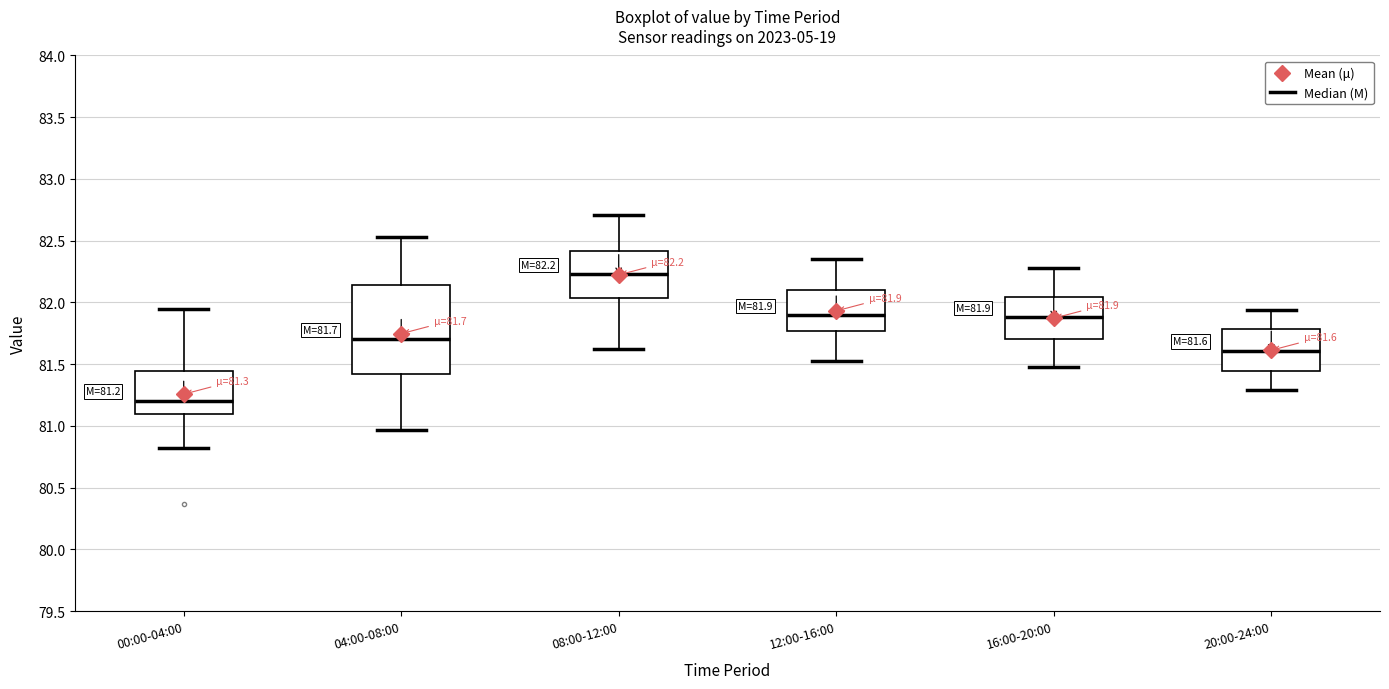

Comparing the boxes themselves (not the whiskers), which one is the tallest?

04:00-08:00